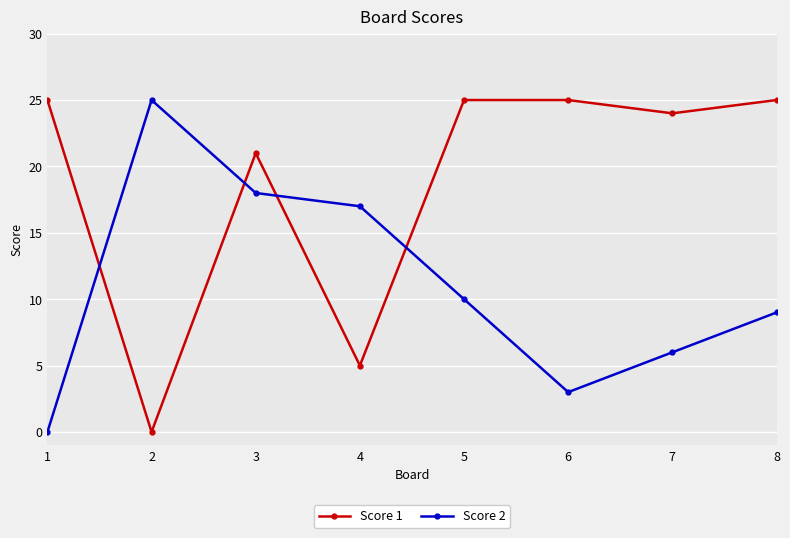

What is the average value of the Score 1 series?

19